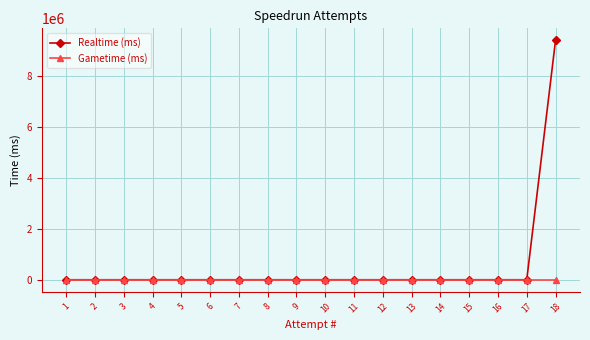

What is the spread (max minus min) of values at 18?

9384766